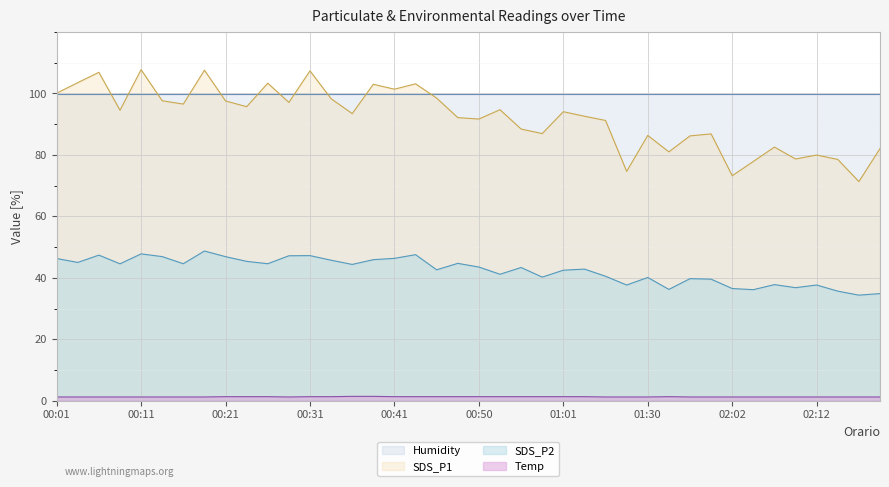

Read the Temp value at 00:31.

1.3